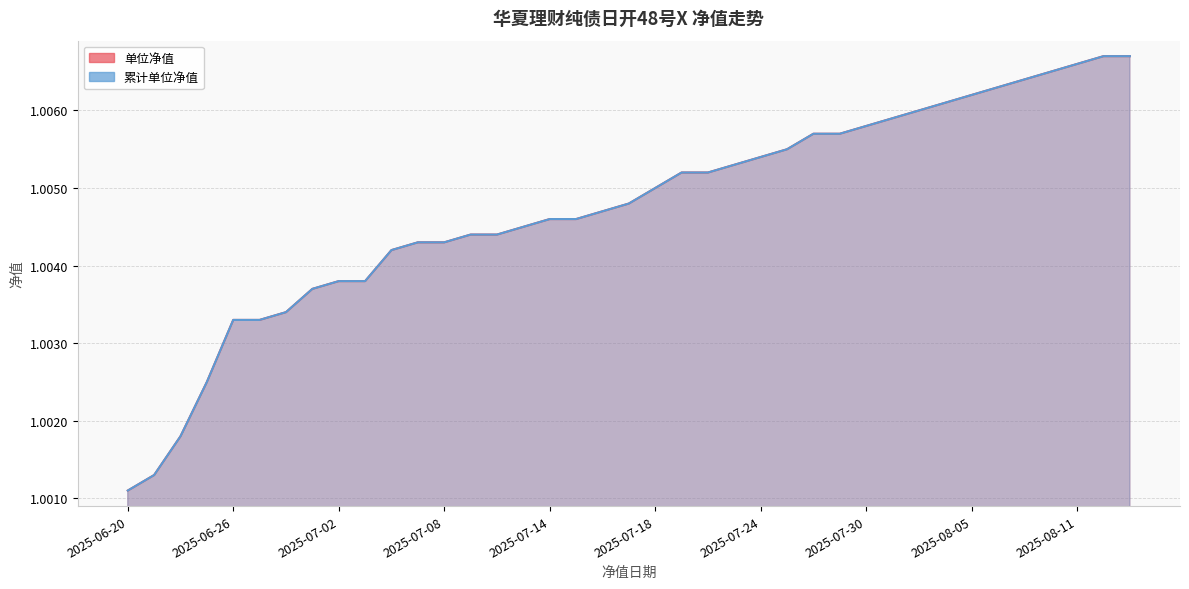

The 单位净值 series shows 1.0 at 2025-08-08. True or false?

True